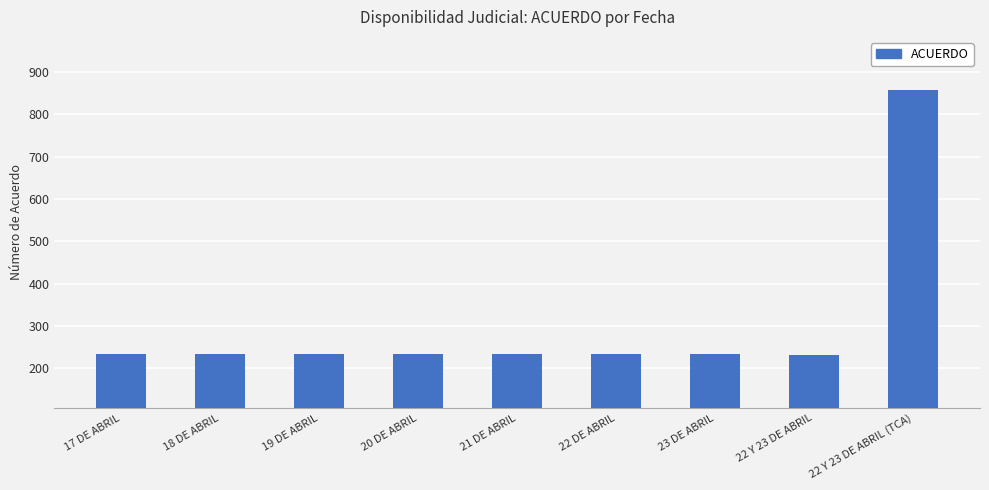

The value at 22 Y 23 DE ABRIL is 232. True or false?

True